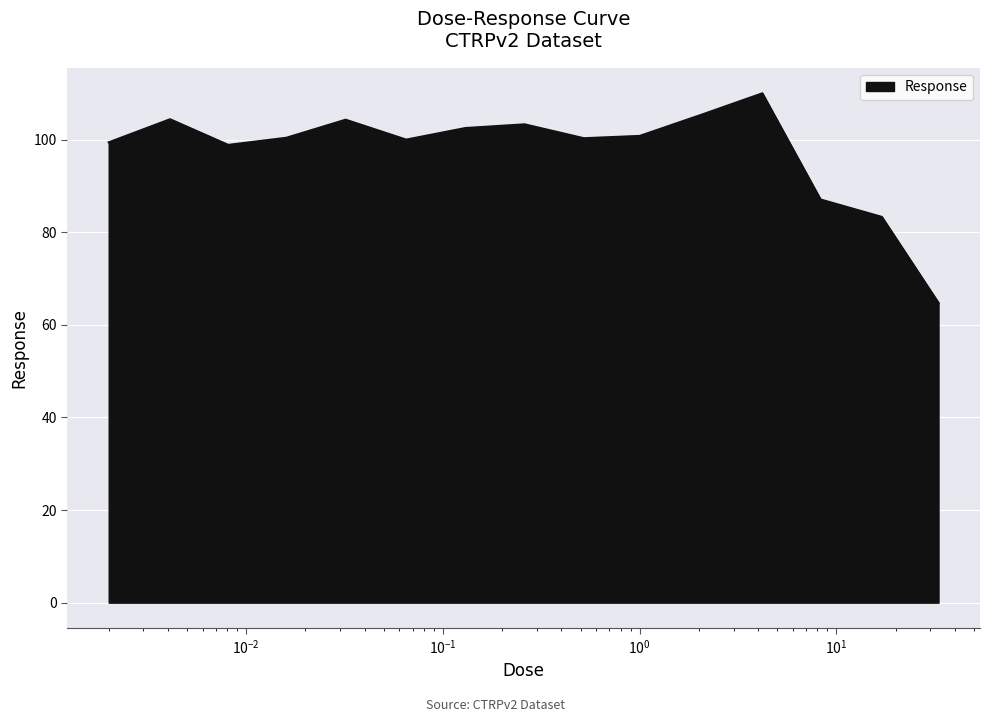

What is the minimum value shown in the chart?

64.7